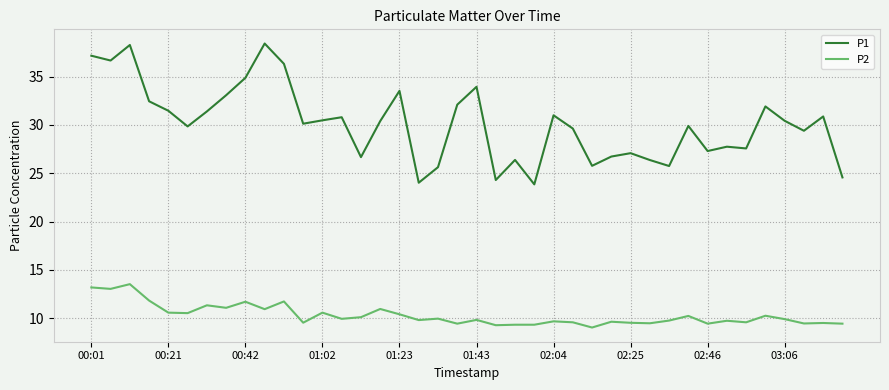

True or false: P2 has more than 1 points higher than both neighbors.

True